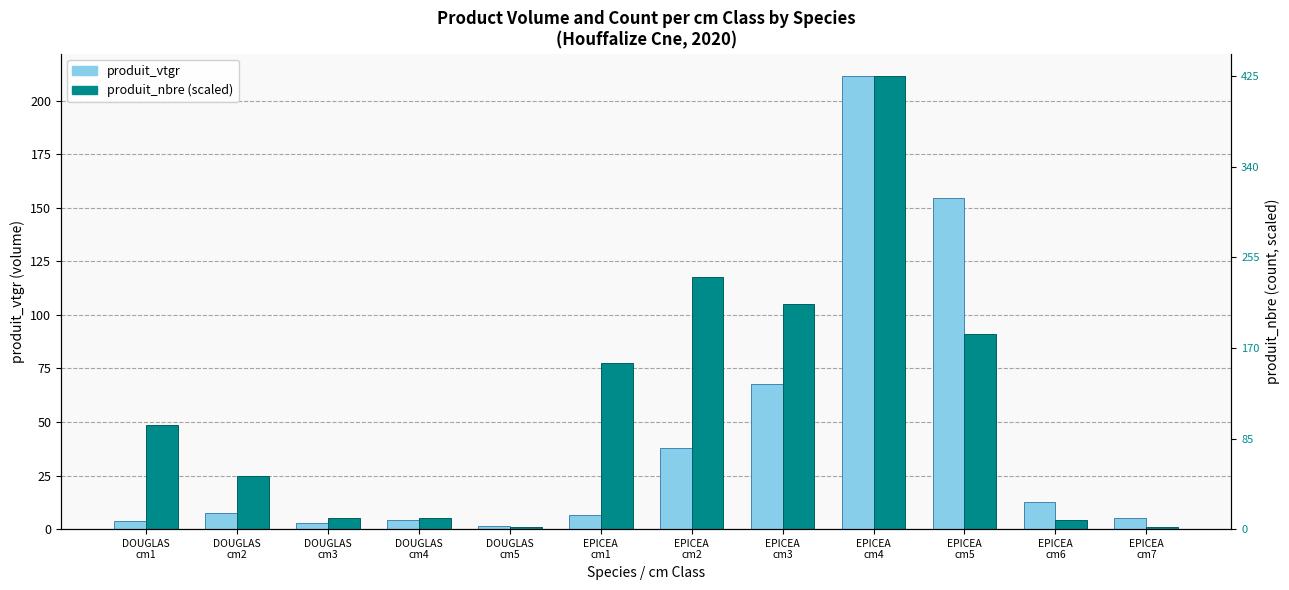

How many data points in produit_nbre (scaled) are above 48?

6